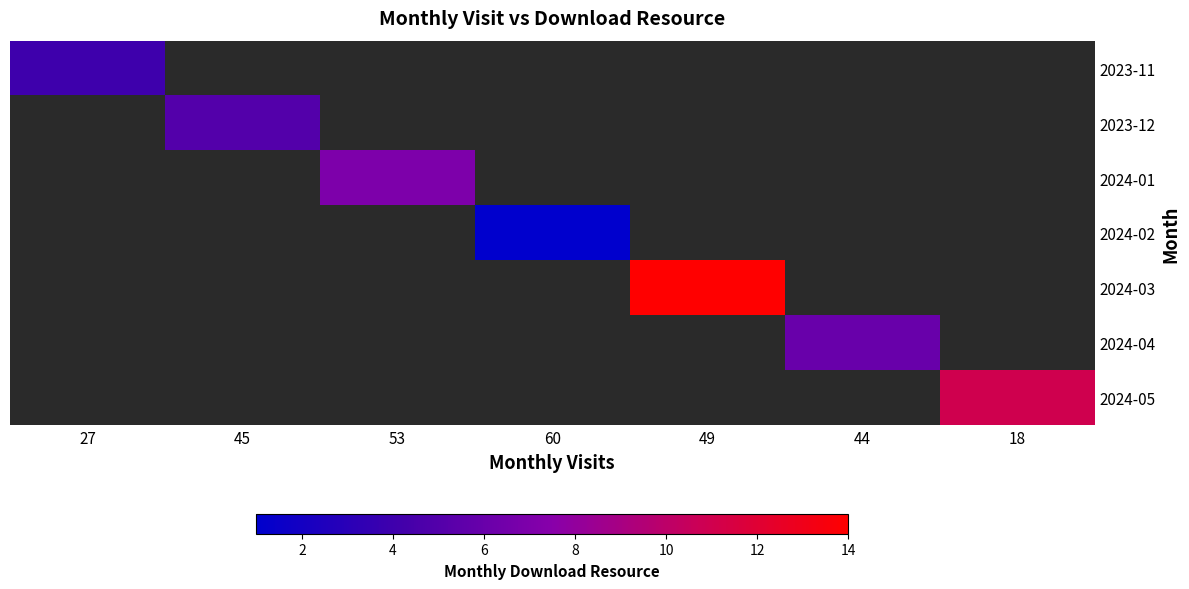

The 2023-12 series shows 2.1 at 45. True or false?

False